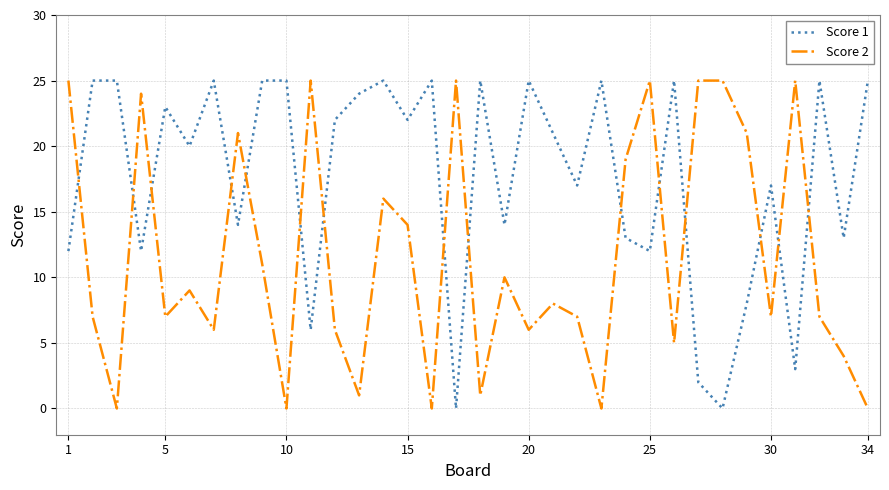

What is the maximum value shown in the chart?

25